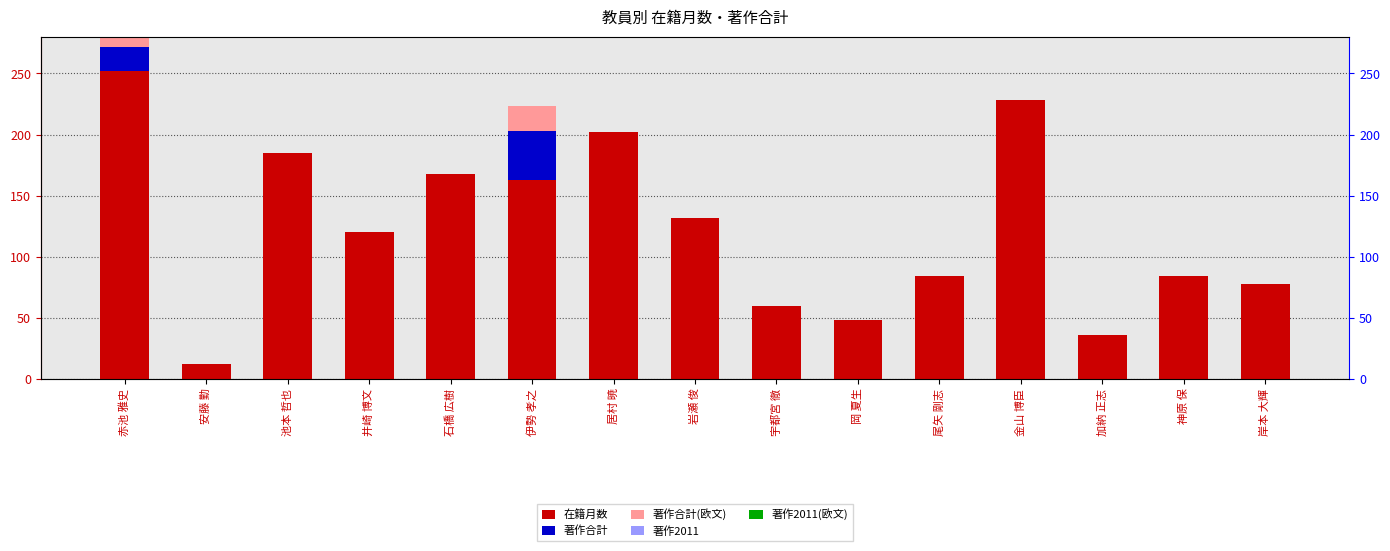

Is the value of 著作2011(欧文) at 石橋 広樹 greater than the value of 著作合計 at 岸本 大輝?

No